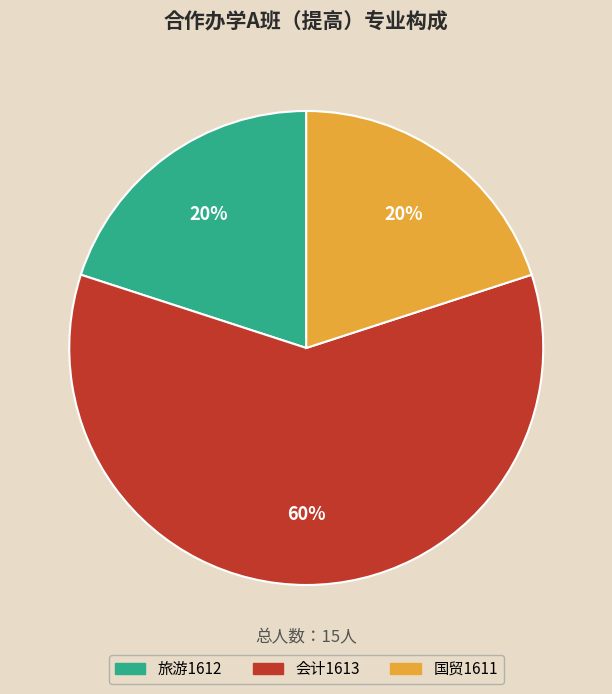

Which category has the biggest portion of the pie?

会计1613